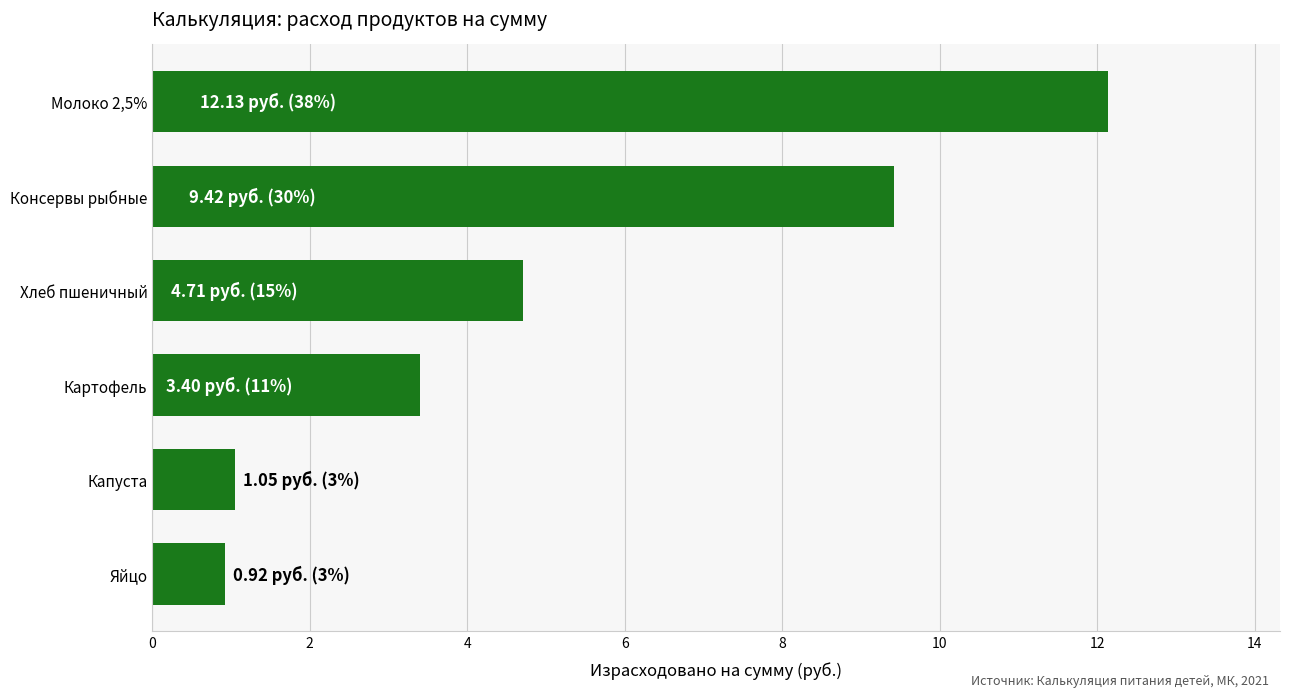

Is it true that the value at Молоко 2,5% is 6.0?

False